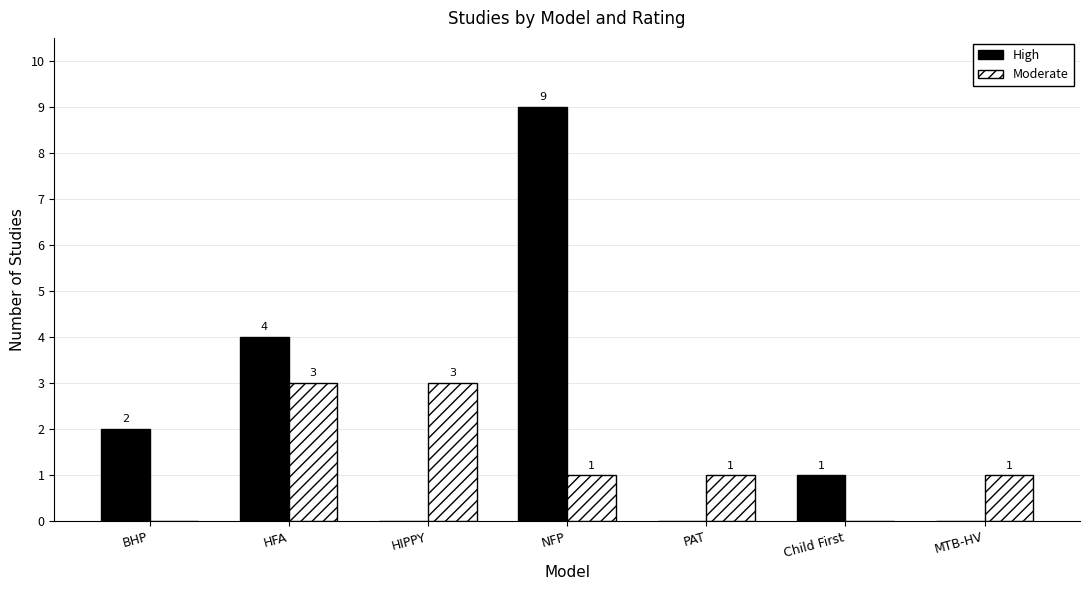

At which label does High first exceed 1?

BHP